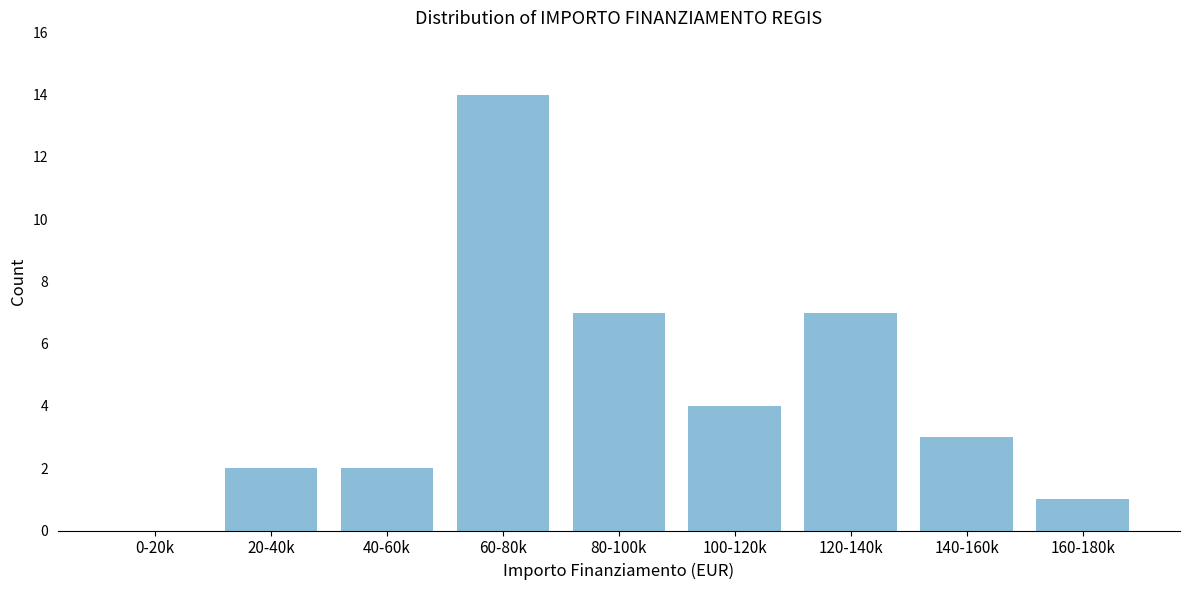

Reading left to right, list all the values displayed in this chart.

0-20k=0	20-40k=2	40-60k=2	60-80k=14	80-100k=7	100-120k=4	120-140k=7	140-160k=3	160-180k=1